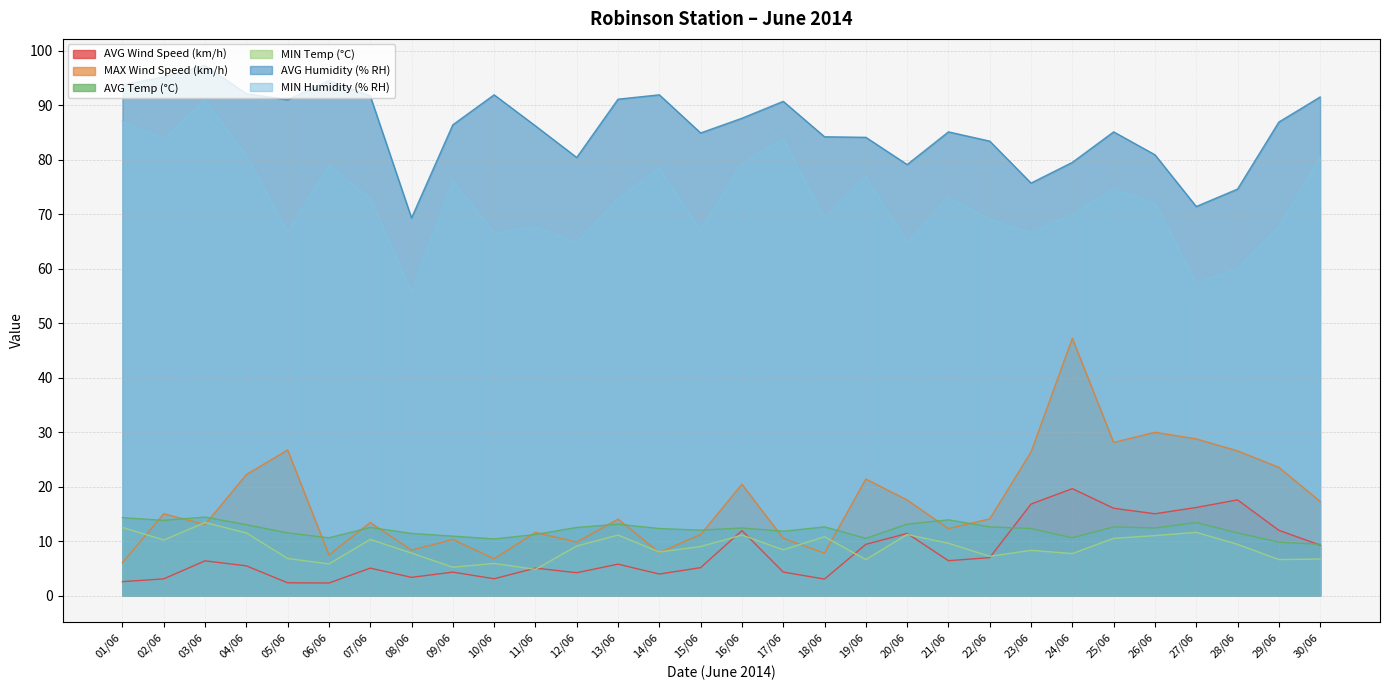

Is it true that MIN Temp (°C) equals 2.0 at 28/06?

False